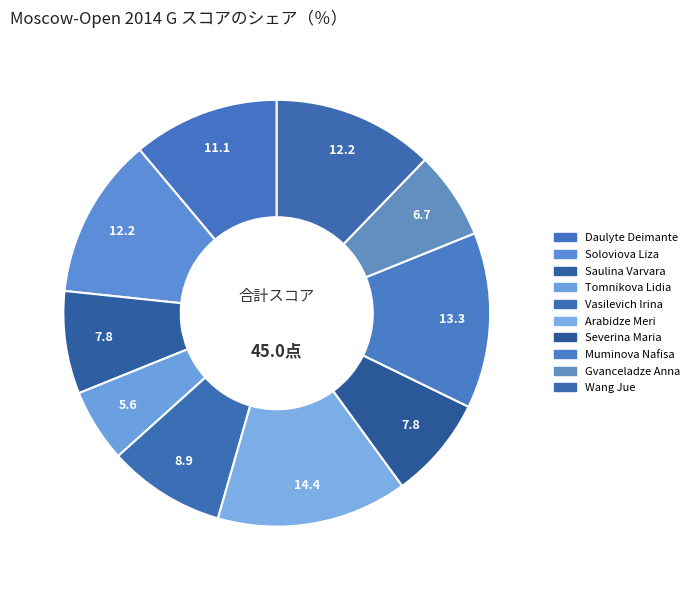

Which slice is the smallest?

Tomnikova Lidia